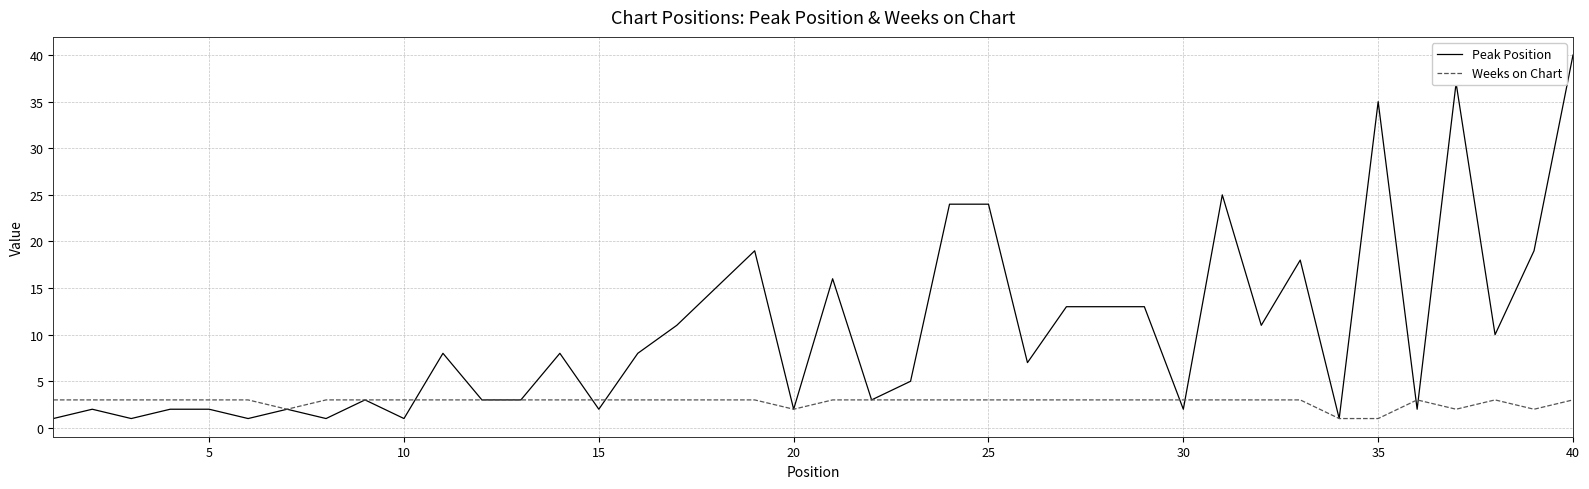

Which series has the widest spread of values?

Peak Position